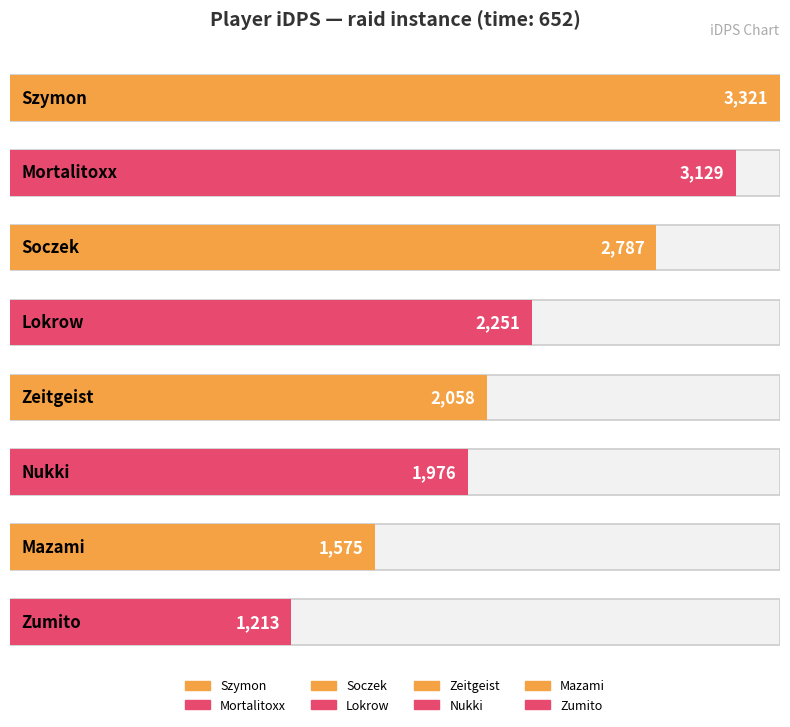

True or false: the data shows 3129.1 at Mortalitoxx.

True